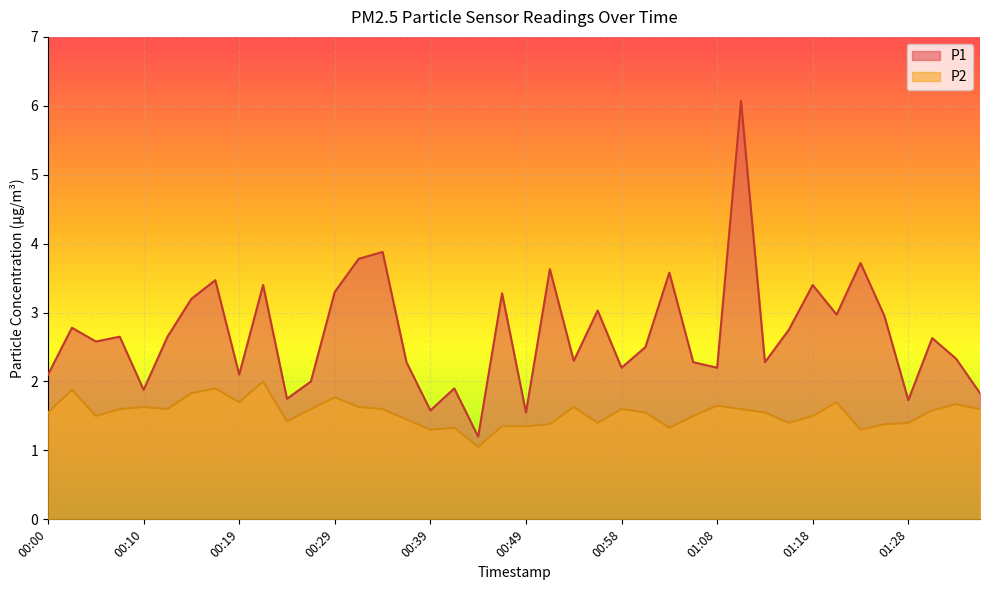

Reading left to right, list all the values displayed in this chart.

P1: 2.1	2.8	2.6	2.6	1.9	2.6	3.2	3.5	2.1	3.4	1.8	2.0	3.3	3.8	3.9	2.3	1.6	1.9	1.2	3.3	1.6	3.6	2.3	3.0	2.2	2.5	3.6	2.3	2.2	6.1	2.3	2.8	3.4	3.0	3.7	3.0	1.7	2.6	2.3	1.8
P2: 1.6	1.9	1.5	1.6	1.6	1.6	1.8	1.9	1.7	2.0	1.4	1.6	1.8	1.6	1.6	1.4	1.3	1.3	1.1	1.4	1.4	1.4	1.6	1.4	1.6	1.6	1.3	1.5	1.6	1.6	1.6	1.4	1.5	1.7	1.3	1.4	1.4	1.6	1.7	1.6